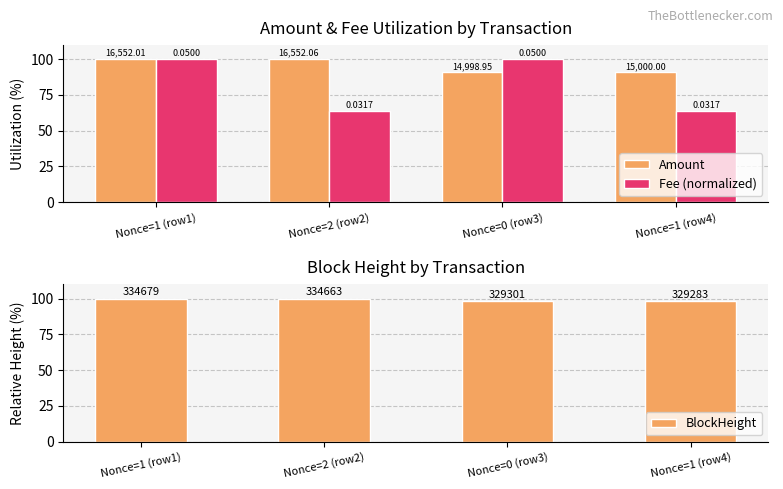

Reading left to right, what are all the values shown in this chart?

Amount: 100.0	100.0	90.6	90.6
Fee (normalized): 100.0	63.4	100.0	63.4
BlockHeight: 100.0	100.0	98.4	98.4